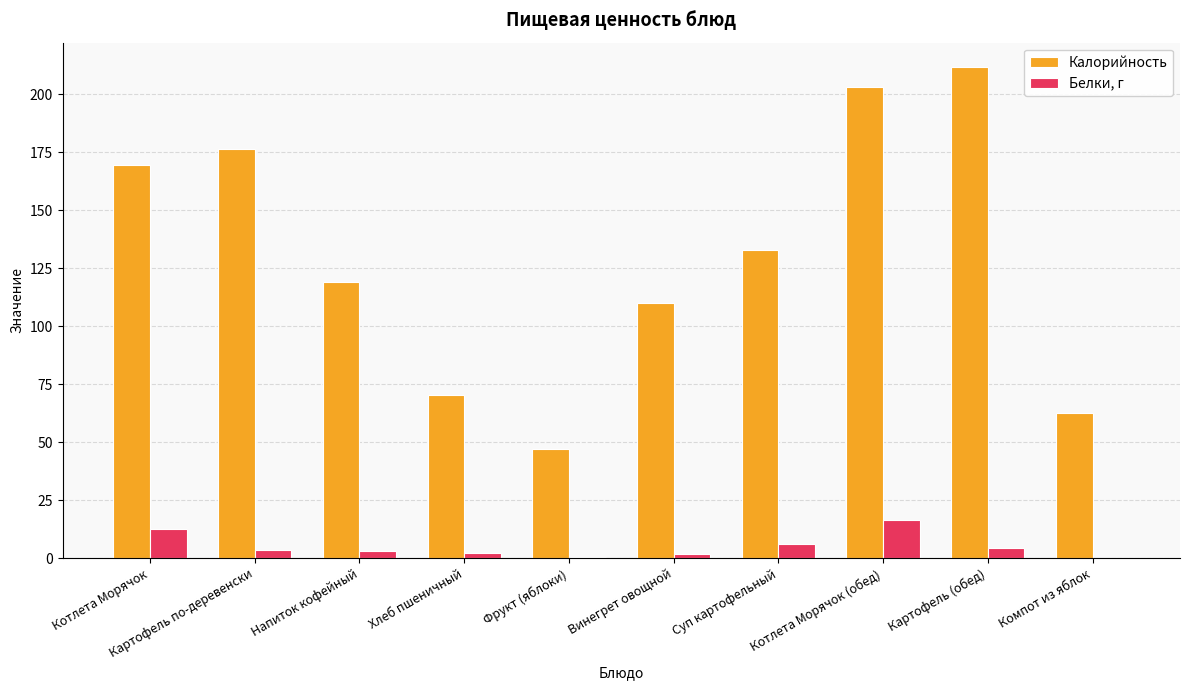

Between Картофель по-деревенски and Котлета Морячок (обед), which series saw the biggest shift?

Калорийность